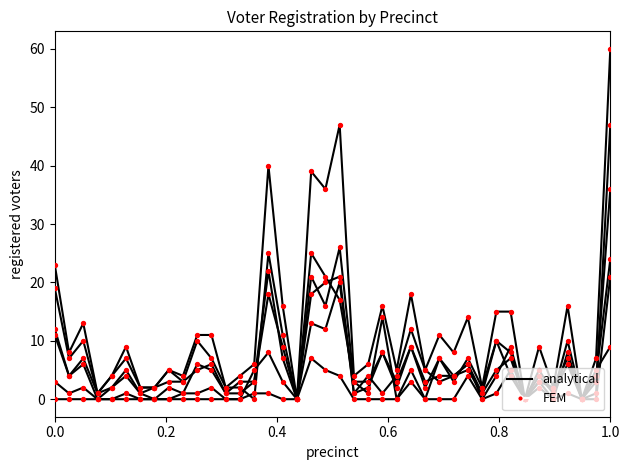

Does the chart have visible grid lines?

No